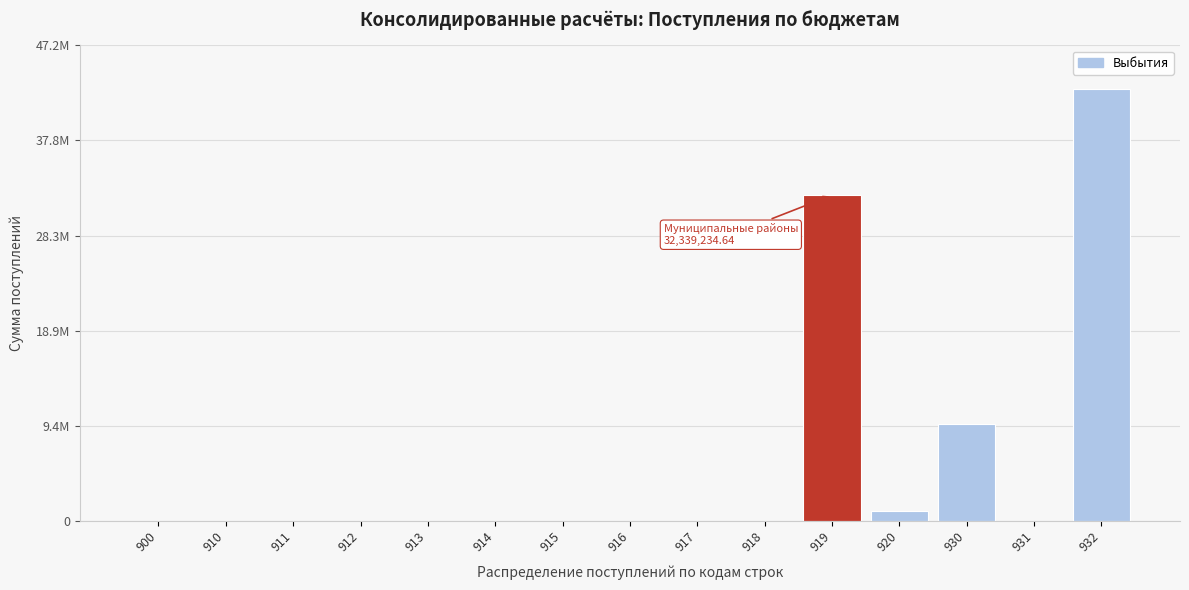

Are the bars horizontal?

No